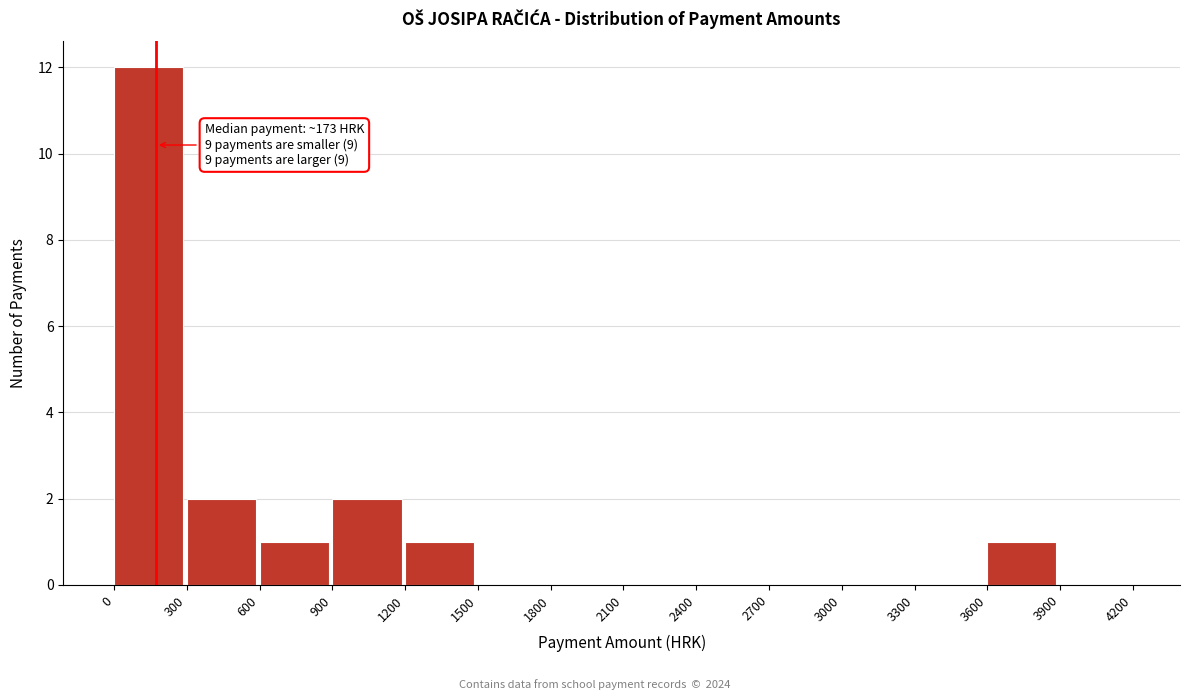

Over which range of the x-axis is the bar tallest?

0 to 300